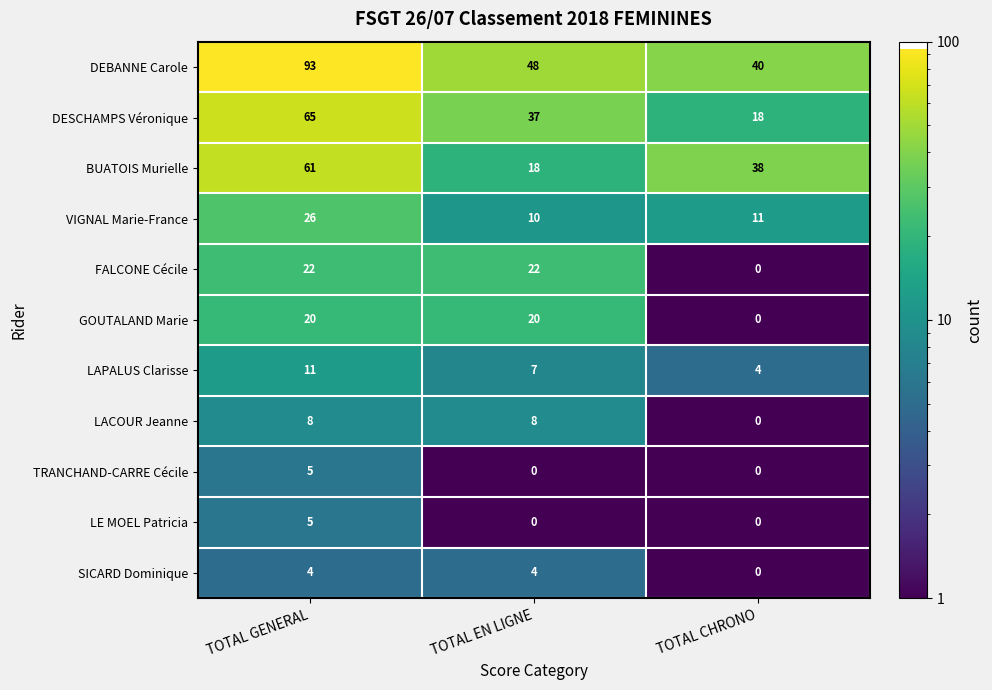

Which series has the largest total across all categories?

DEBANNE Carole